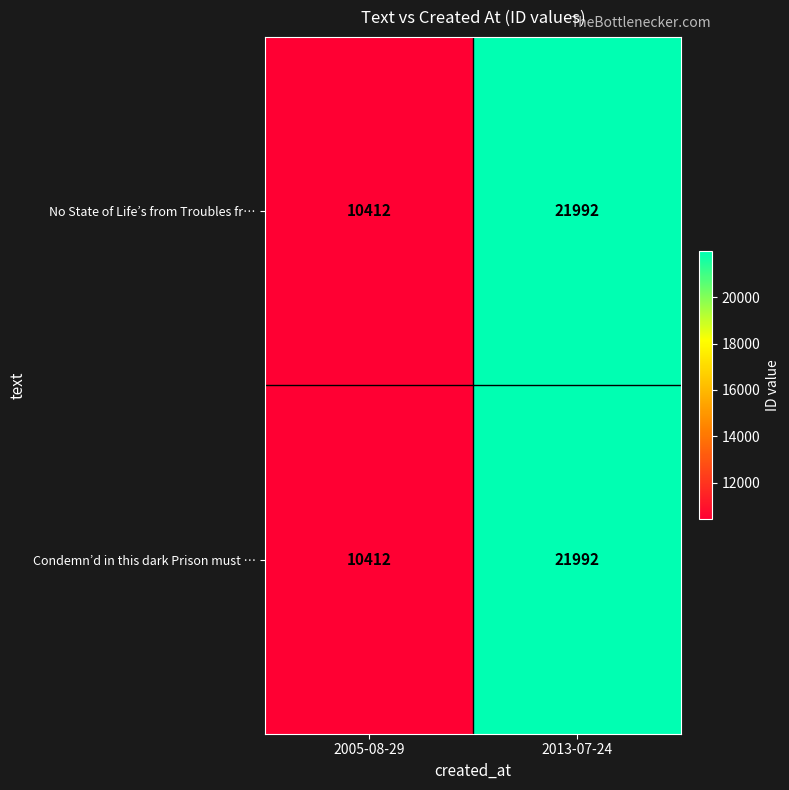

The value of Condemn’d in this dark Prison must … at 2005-08-29 is 15609. True or false?

False